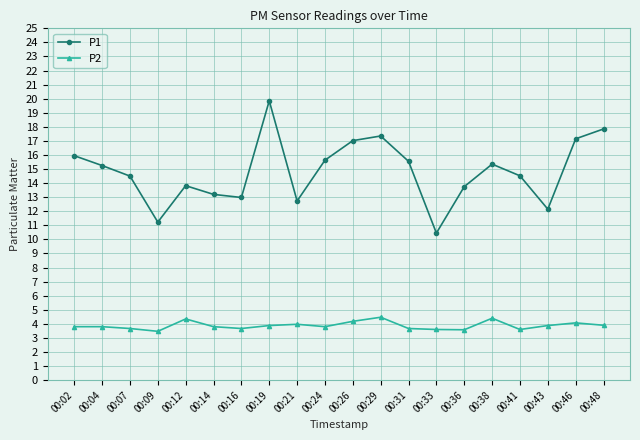

At which label does P1 reach its minimum?

00:33